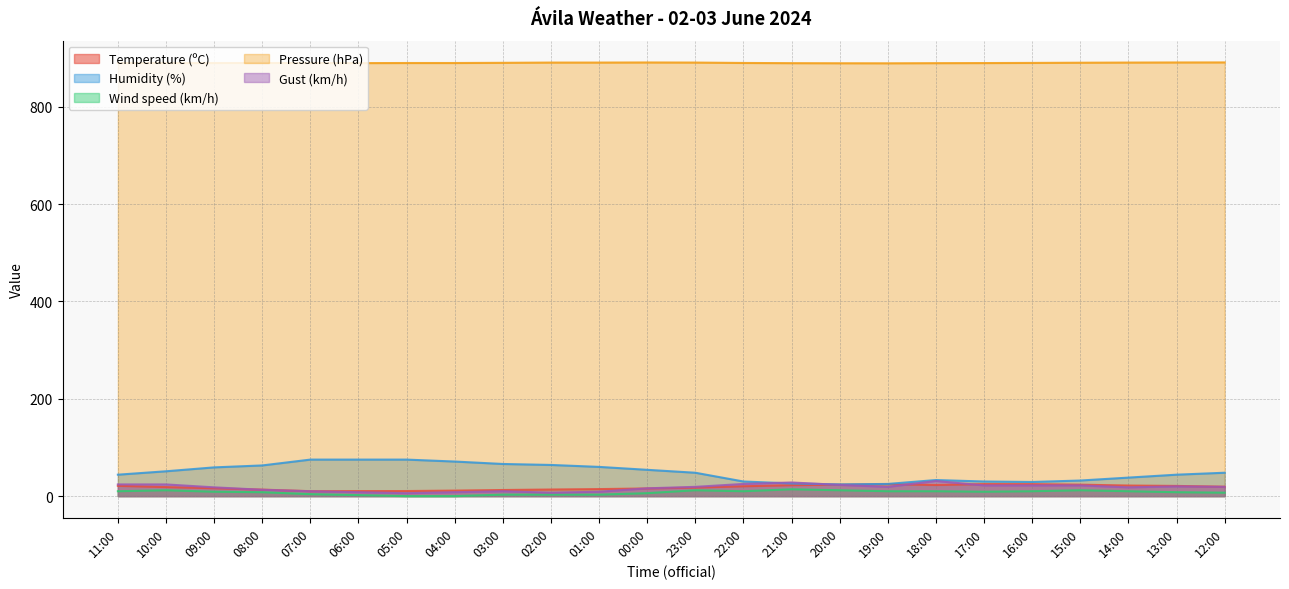

The Pressure (hPa) series shows 256.5 at 04:00. True or false?

False